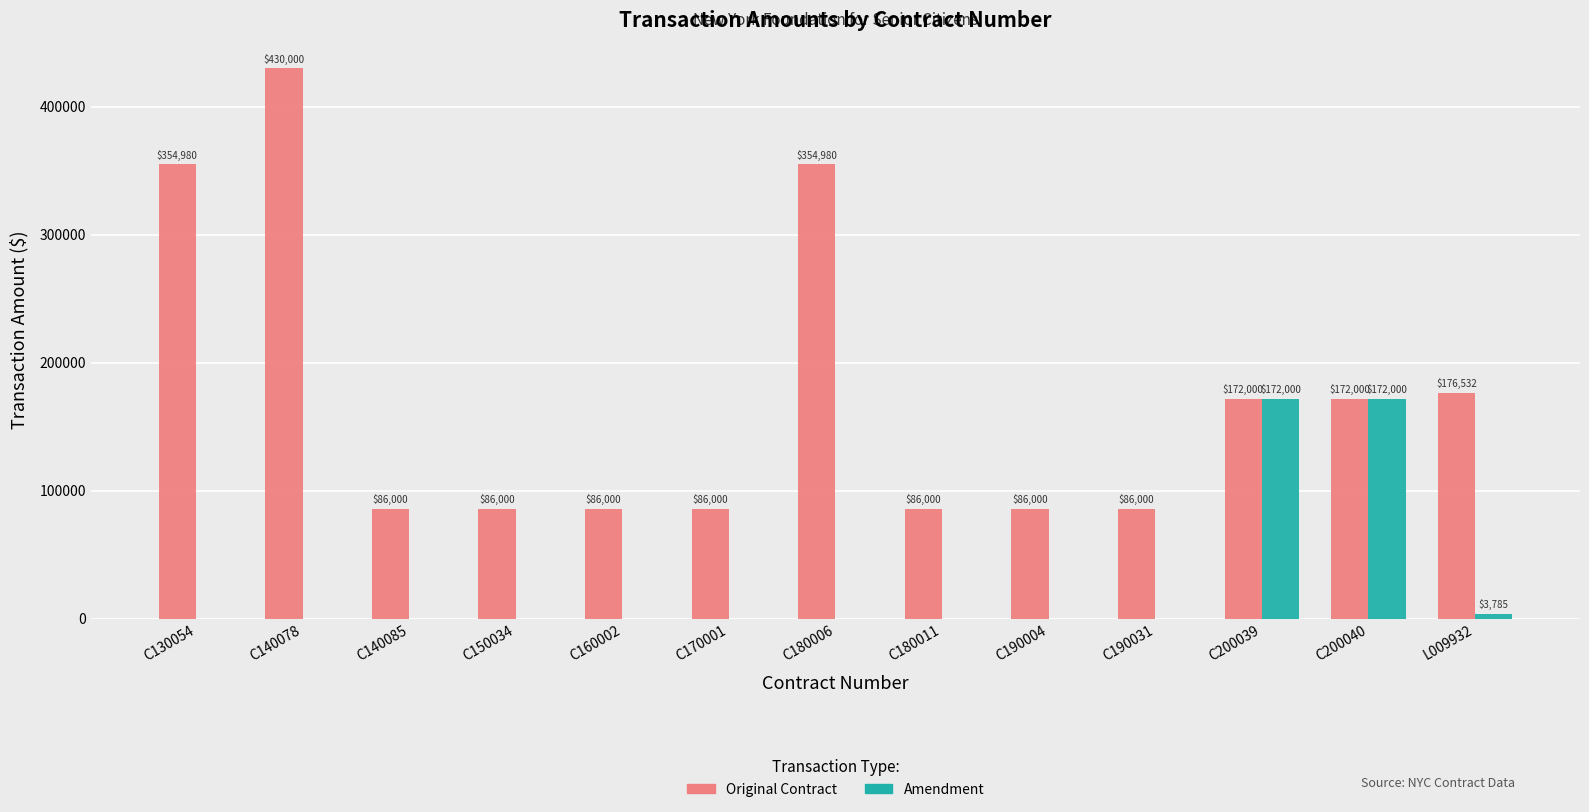

Which series has the largest total across all categories?

Original Contract